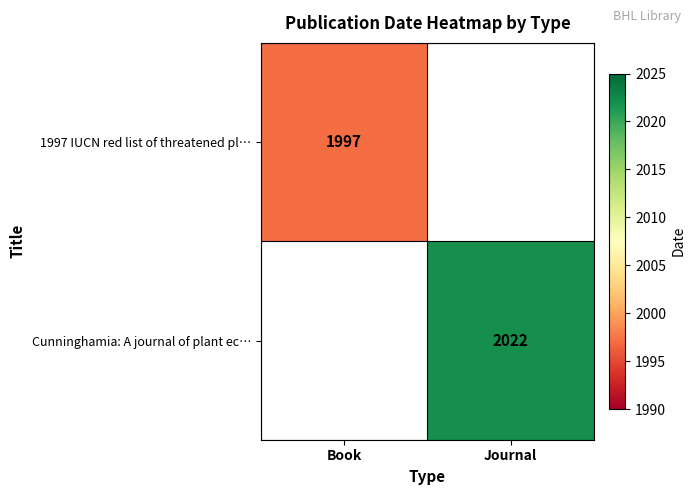

Which has a higher value, Book or Journal?

Journal